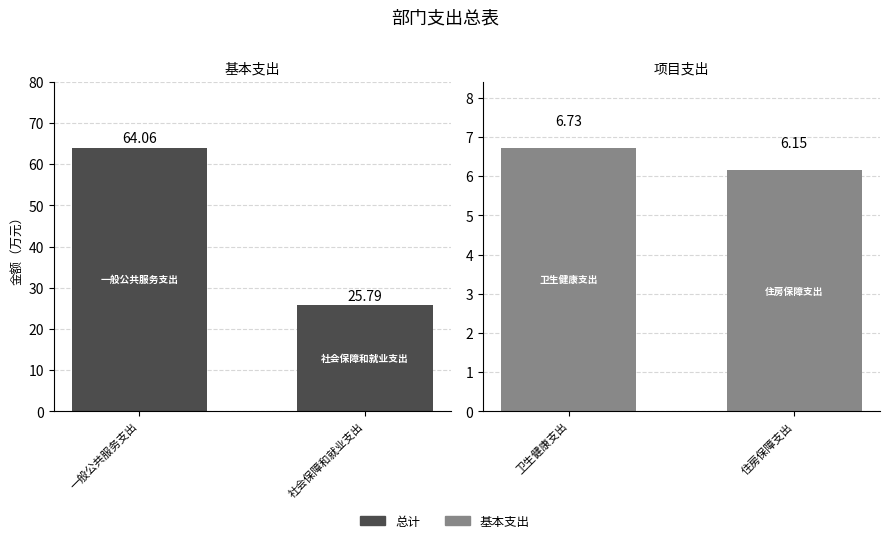

What is the label of the 2nd bar from the left?

住房保障支出